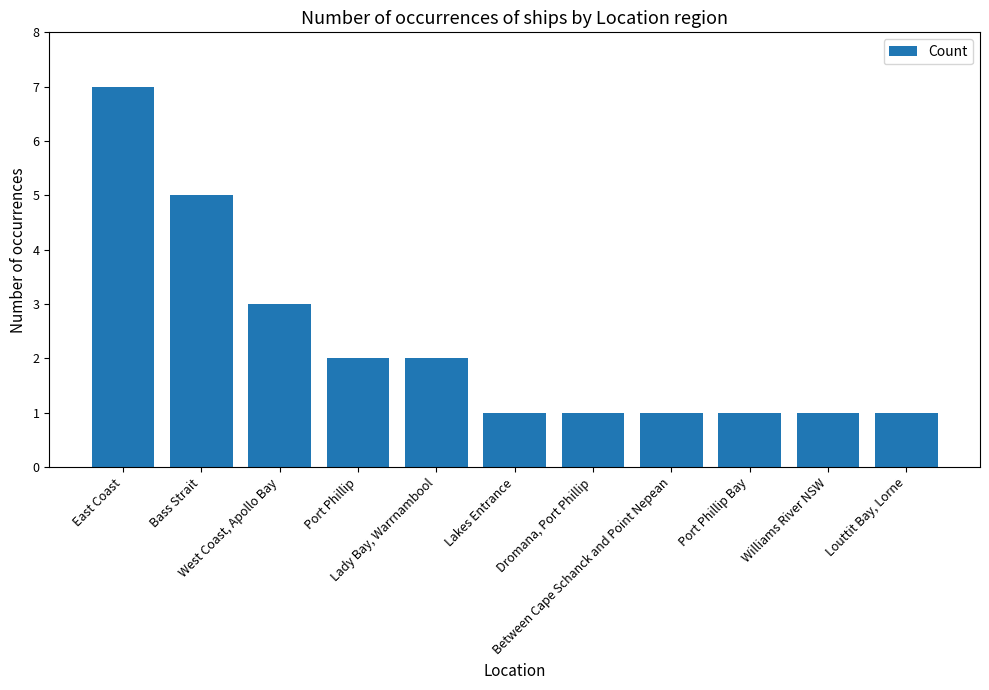

What is the maximum value shown in the chart?

7